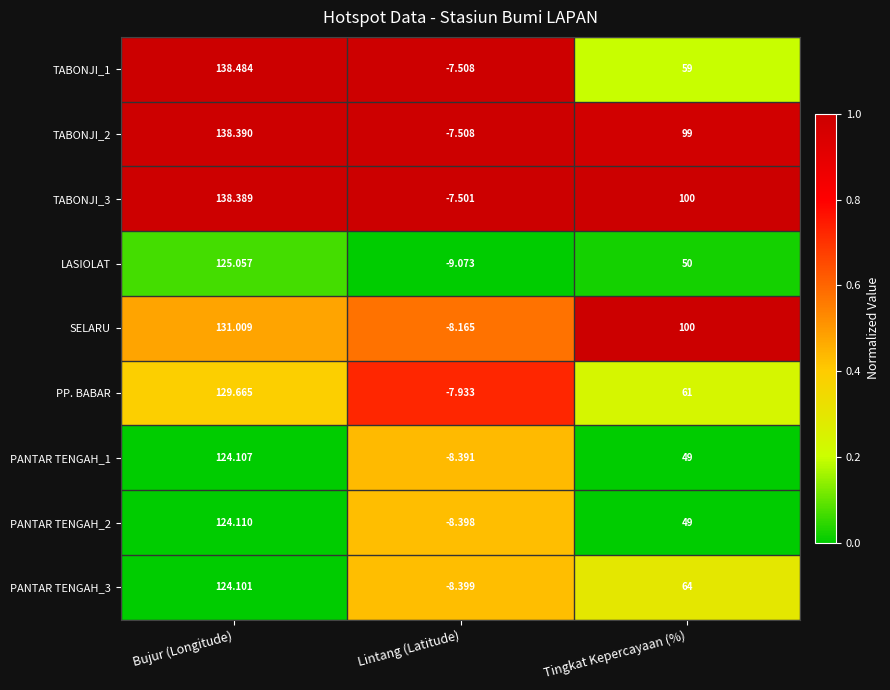

Rank the categories by PANTAR TENGAH_3 value from highest to lowest.

Bujur (Longitude), Tingkat Kepercayaan (%), Lintang (Latitude)